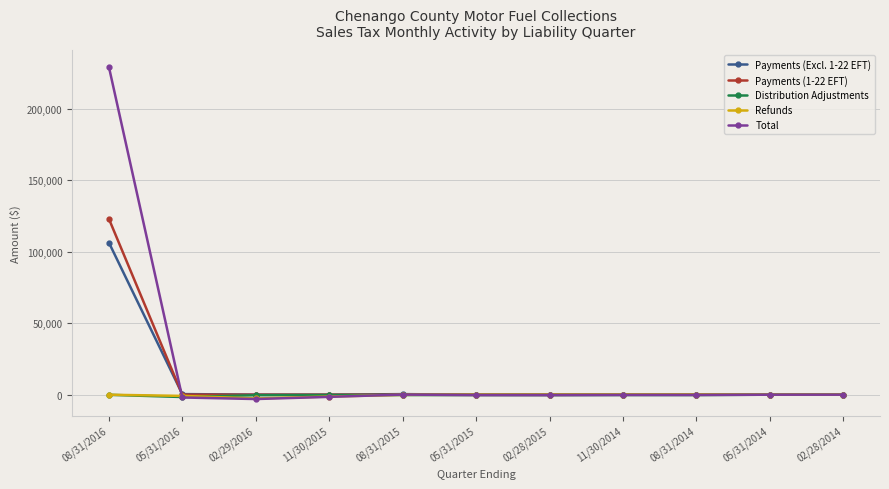

What is the difference between the maximum and second lowest values in the Total series?

231171.9